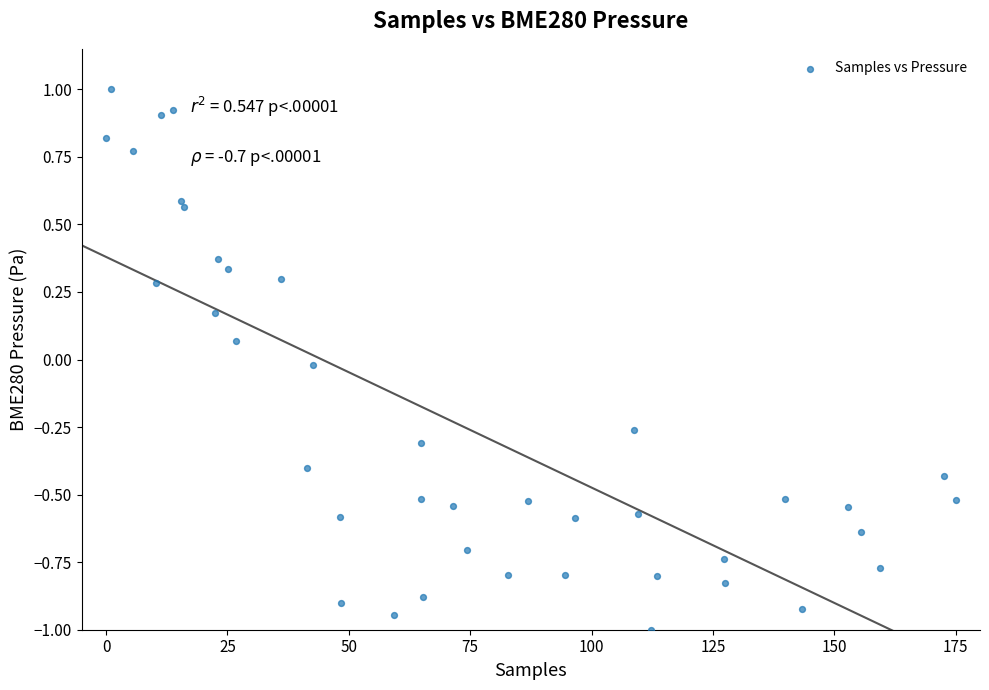

What is the range of Y values (max minus min)?

2.0